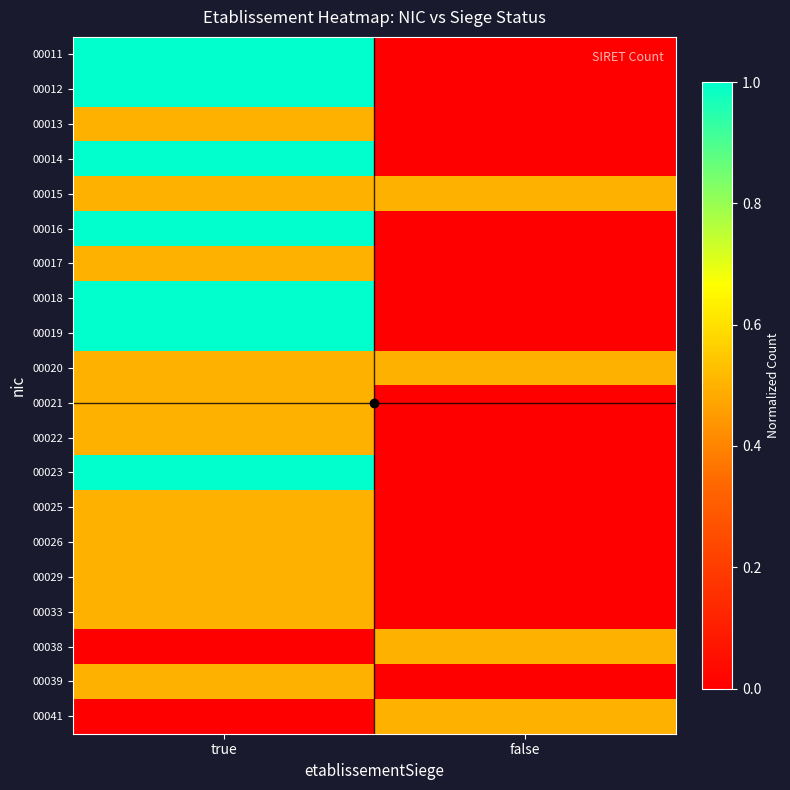

What is the difference between the highest and lowest values at true?

1.0